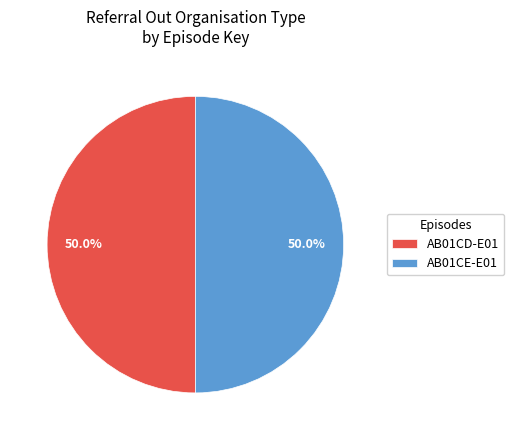

To the nearest percent, what percentage of the pie is AB01CD-E01?

50%